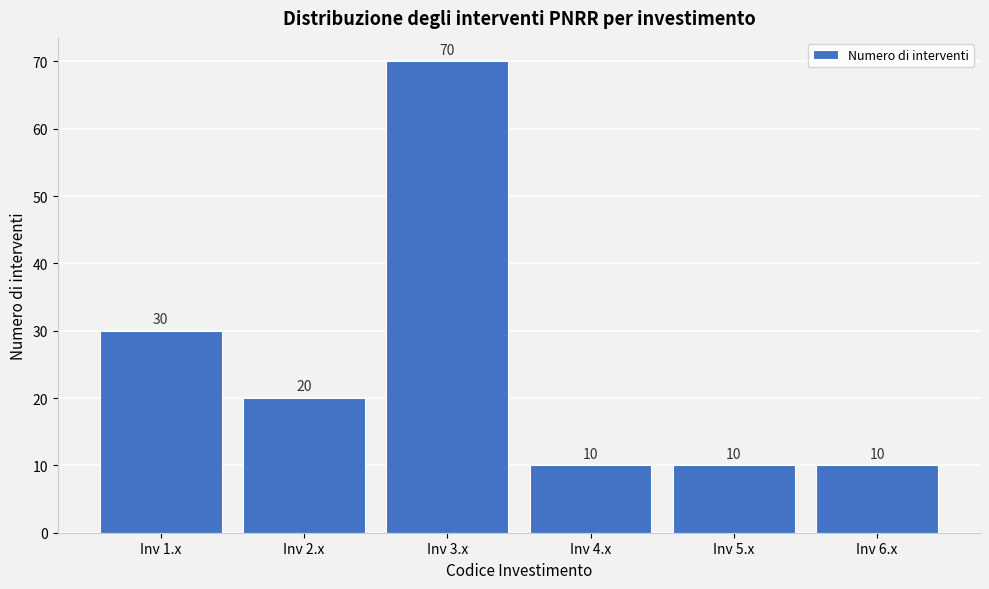

Reading left to right, transcribe all the data shown in this chart.

30	20	70	10	10	10